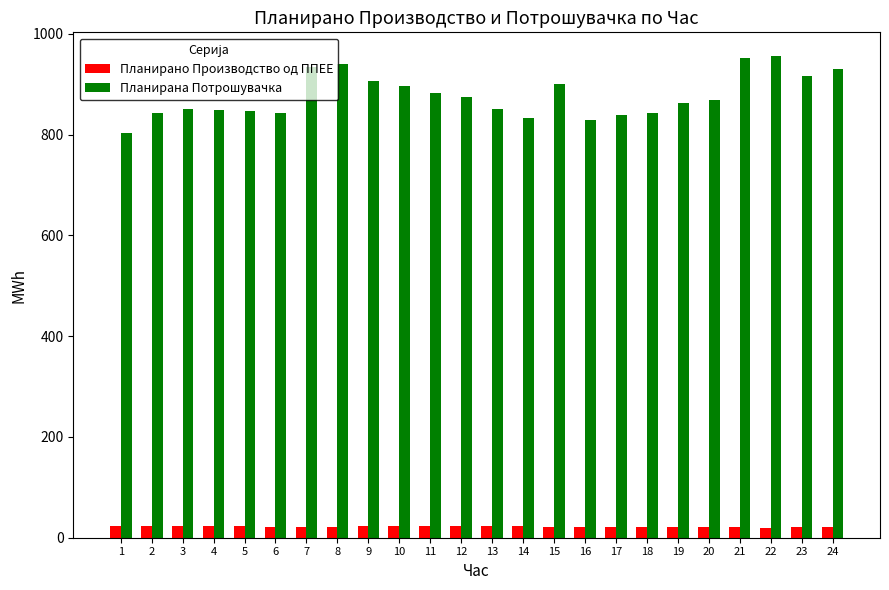

How many values in the Планирано Производство од ППЕЕ series are below 21?

5